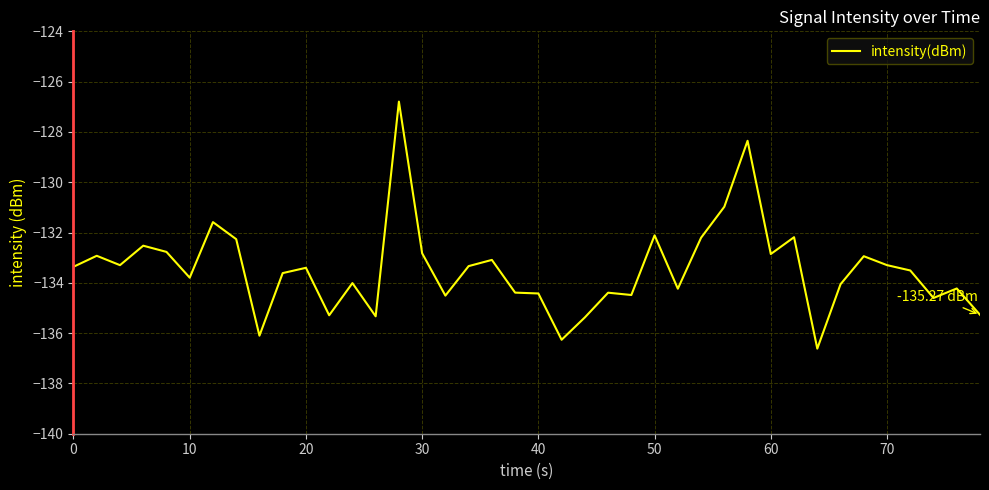

Count the number of data series in this chart.

1